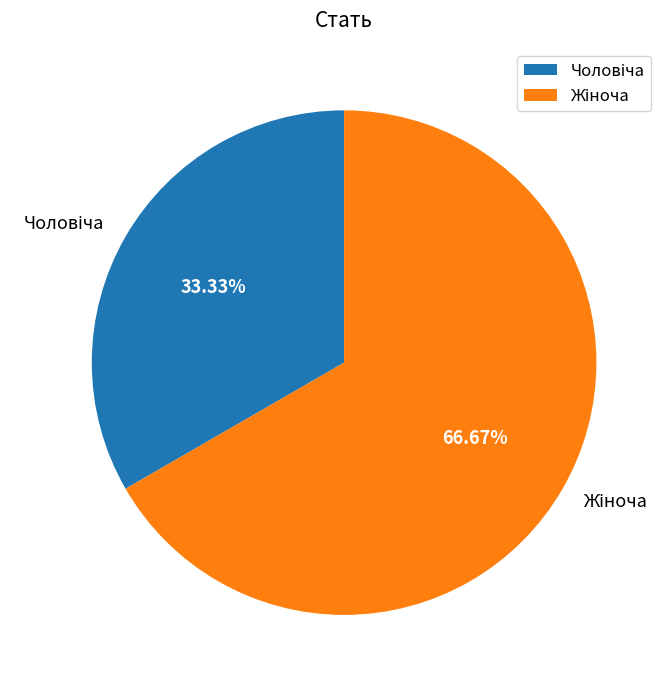

Is there a majority slice in this chart?

Yes